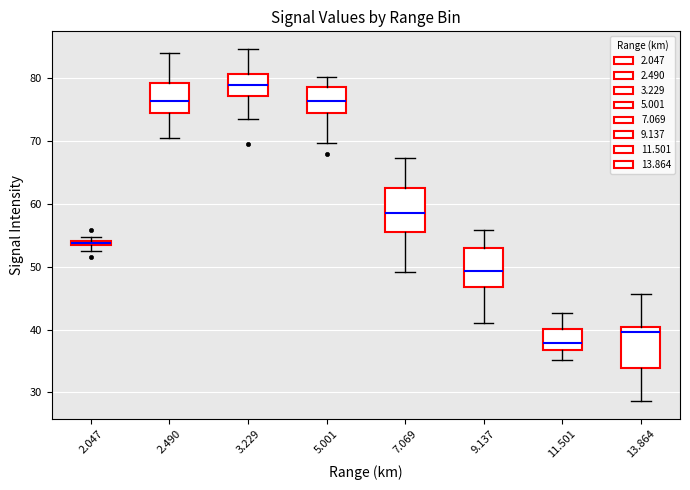

Where is the upper edge of the box at x = 3.229 on the y-axis? The values are not printed on the chart, so give them approximately, as read against the axis.

81